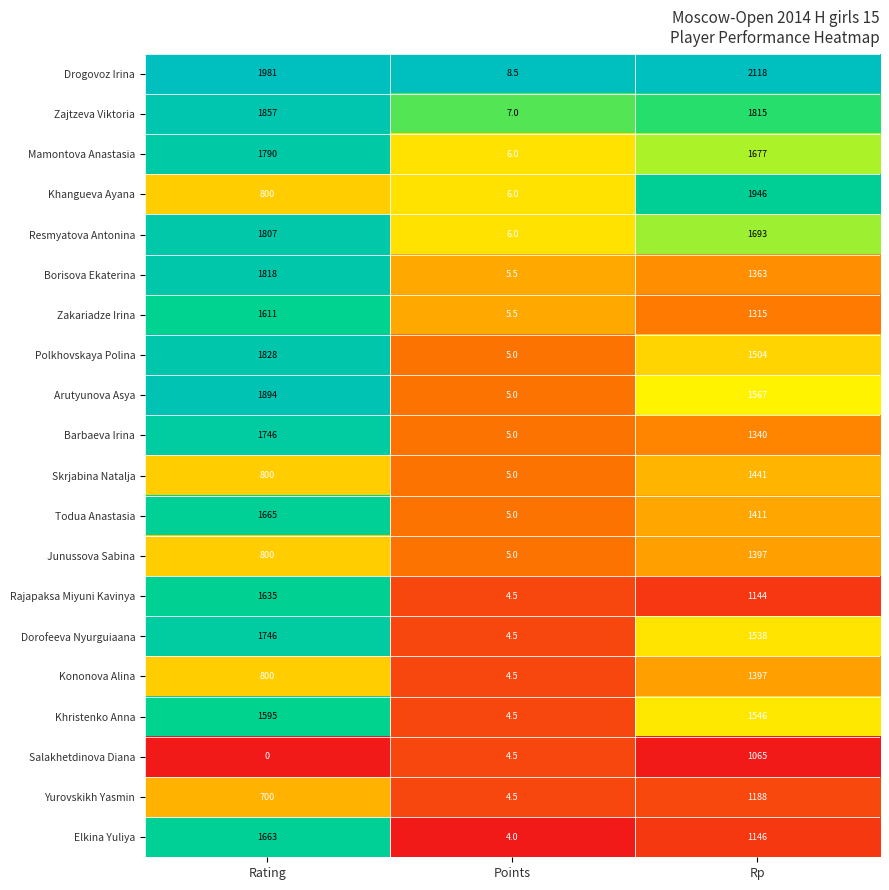

Is it true that Elkina Yuliya equals 5.5 at Points?

False